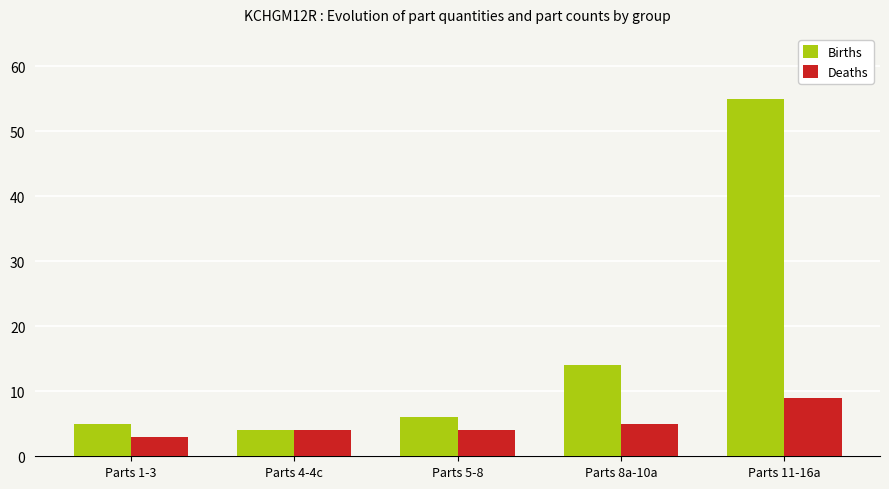

What is the label of the 4th bar from the right?

Parts 4-4c